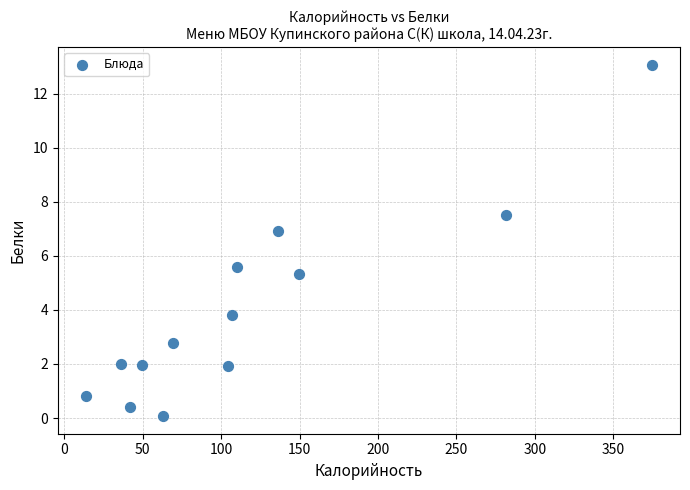

What Y value in the scatter plot is closest to 6?

5.6